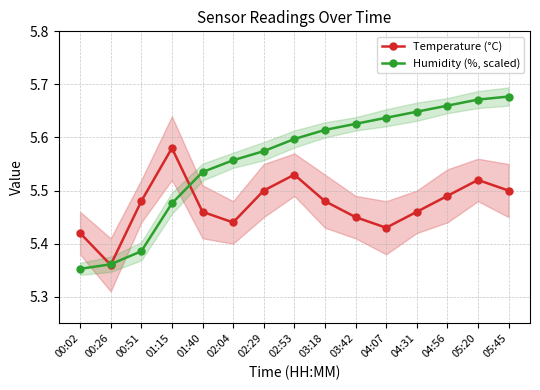

Between 05:20 and 03:42, which is larger?

05:20